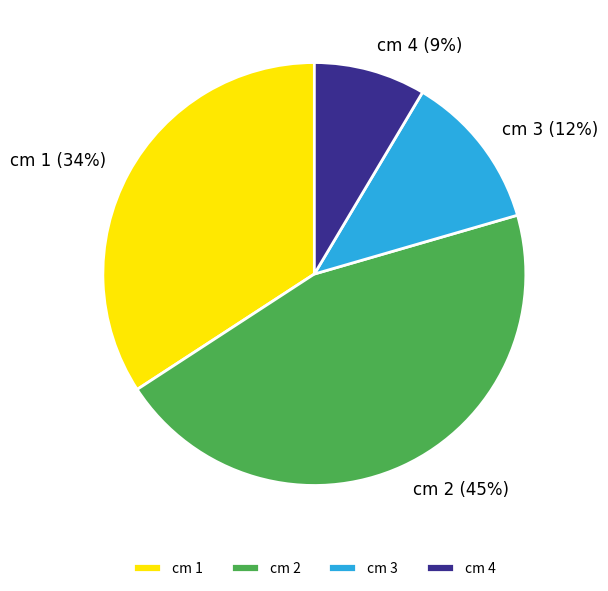

Which category has the smallest portion of the pie?

cm 4